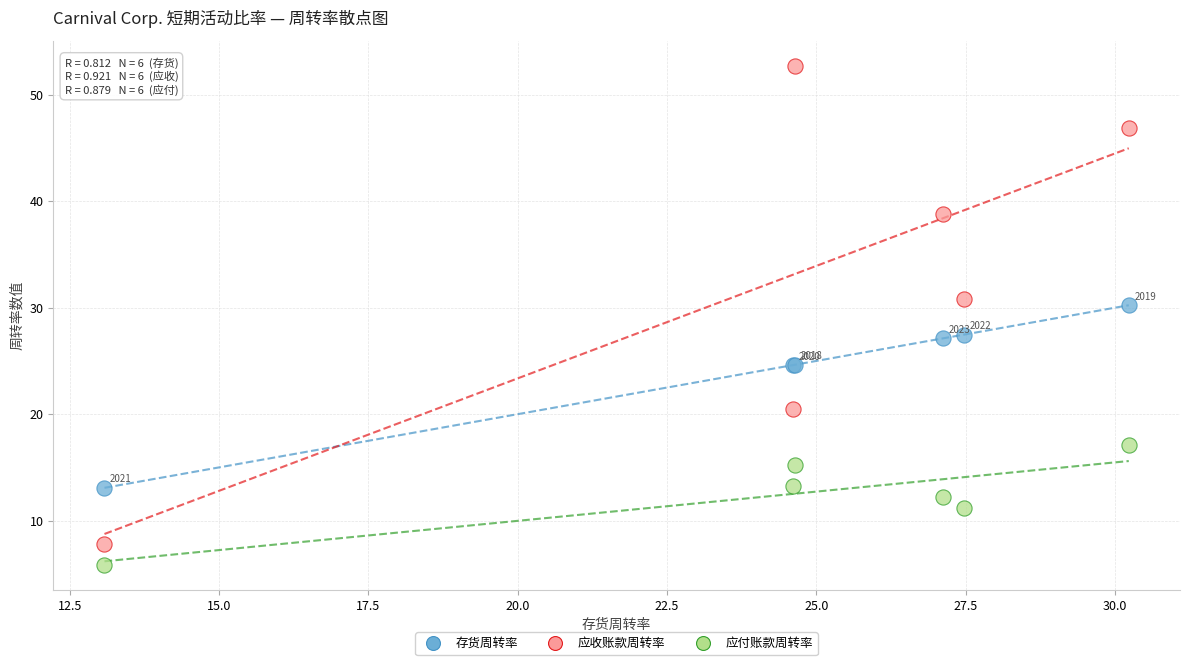

Which series reaches the maximum Y coordinate?

应收账款周转率